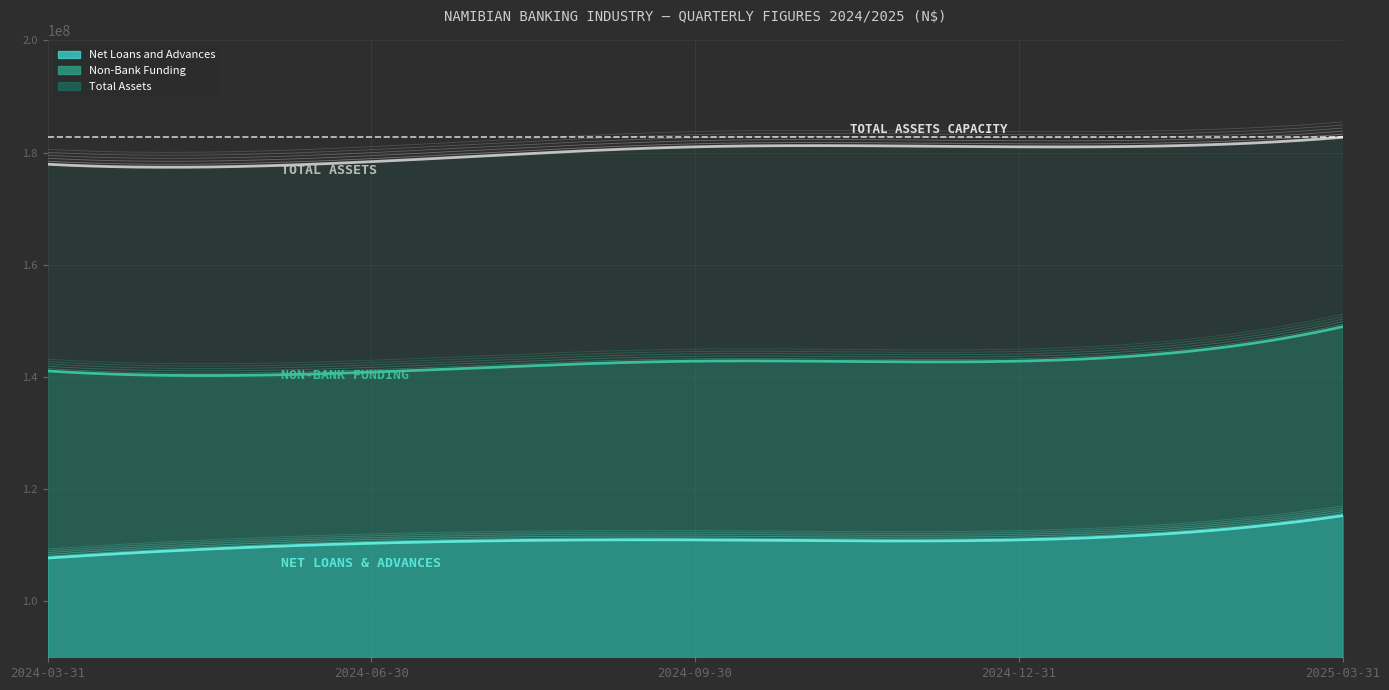

What is the value of the Net Loans and Advances point at the 4th from the left?

110937181